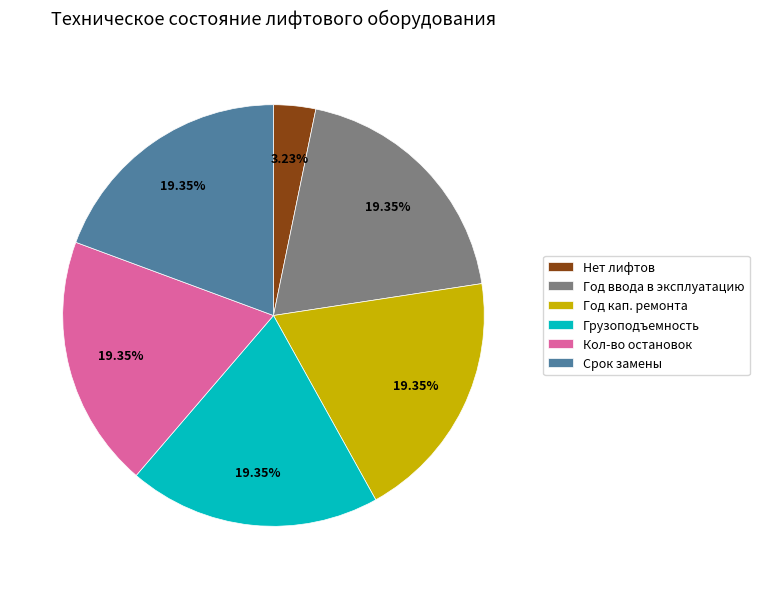

Combined, do Срок замены and Нет лифтов account for over 50%?

No